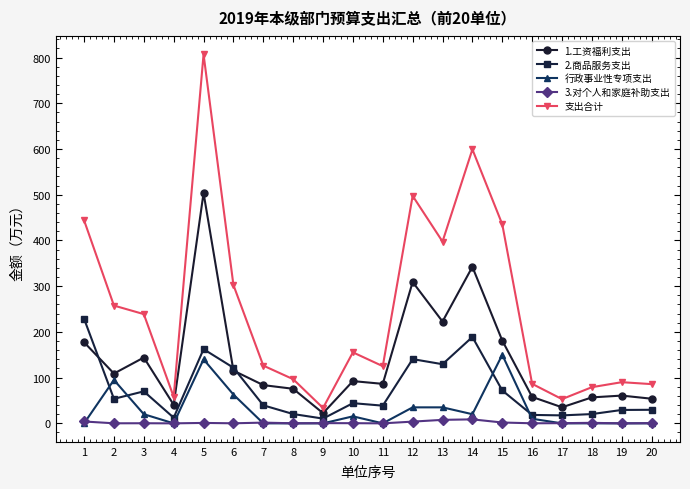

The value of 行政事业性专项支出 at 19 is -99.5. True or false?

False